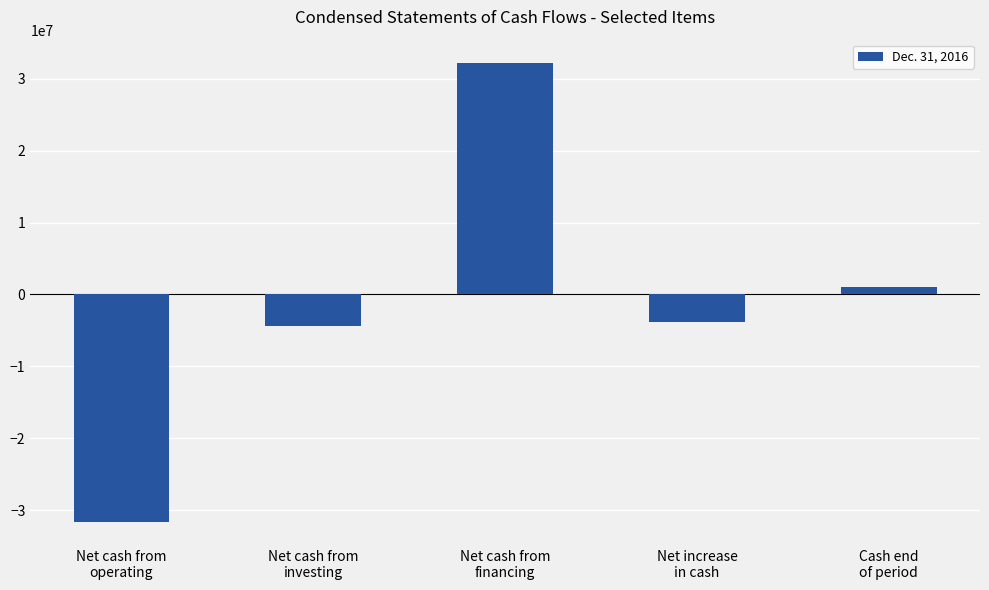

Rank the categories by value from lowest to highest.

Net cash from
operating, Net cash from
investing, Net increase
in cash, Cash end
of period, Net cash from
financing